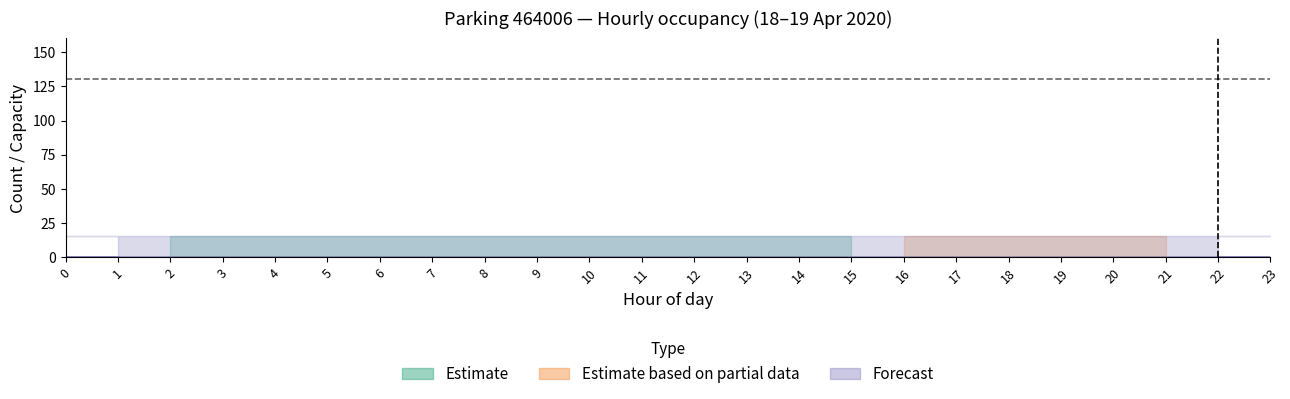

What is the sum of the CAPACITE_MAX values at 2 and 16?

260